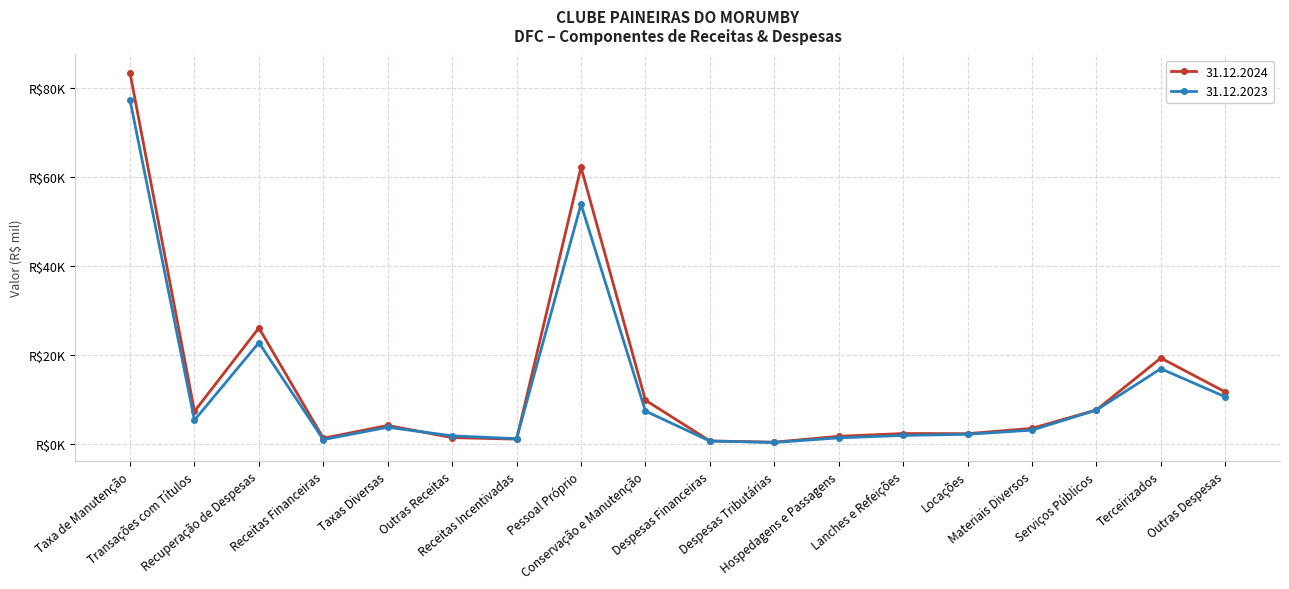

What are all the series names shown in the legend?

31.12.2024, 31.12.2023